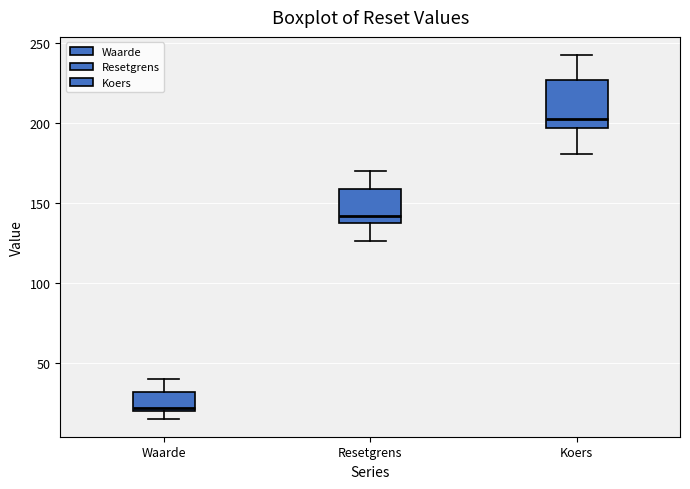

Where is the lower edge of the box for Resetgrens on the y-axis? The values are not printed on the chart, so give them approximately, as read against the axis.

140